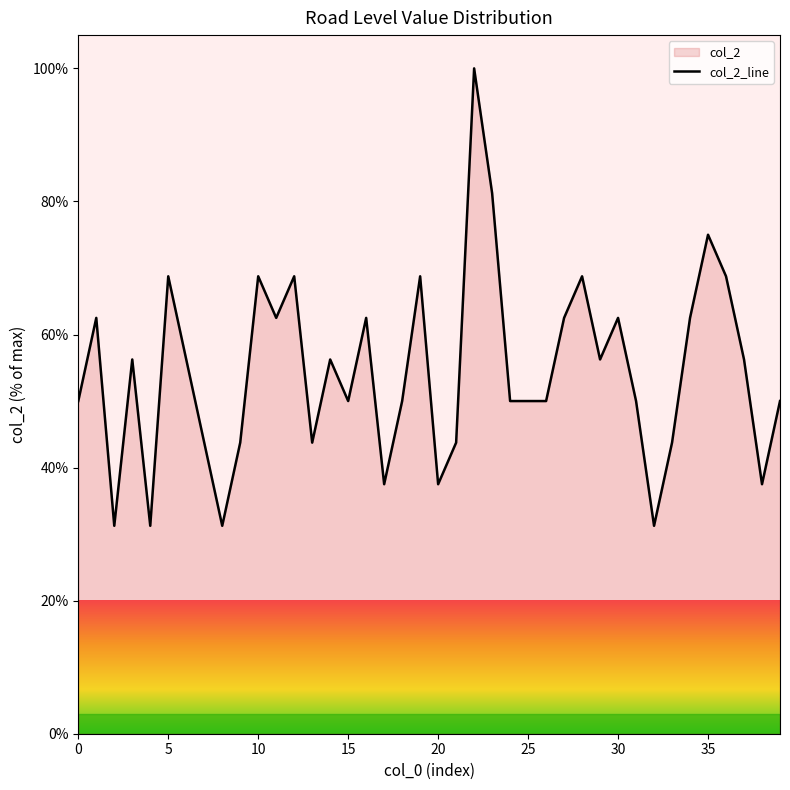

True or false: the data shows 62.5 at 16.

True